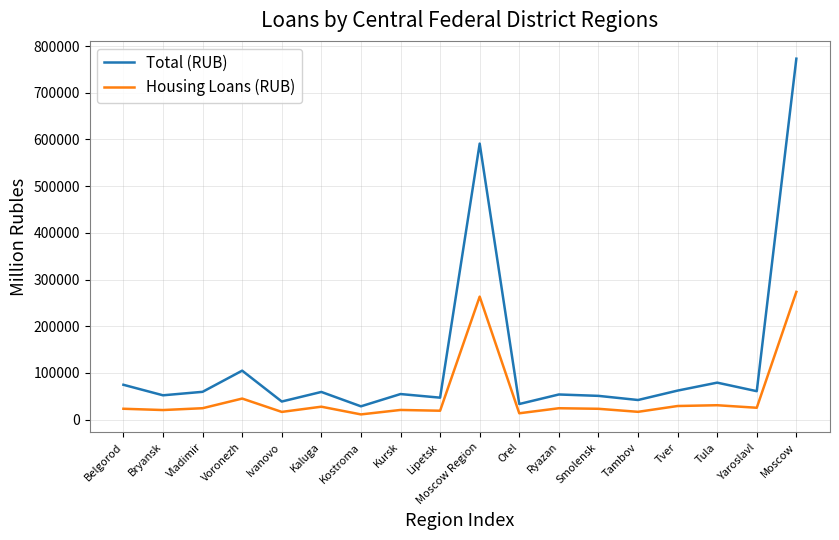

True or false: Total (RUB) and Housing Loans (RUB) intersect in this chart.

False